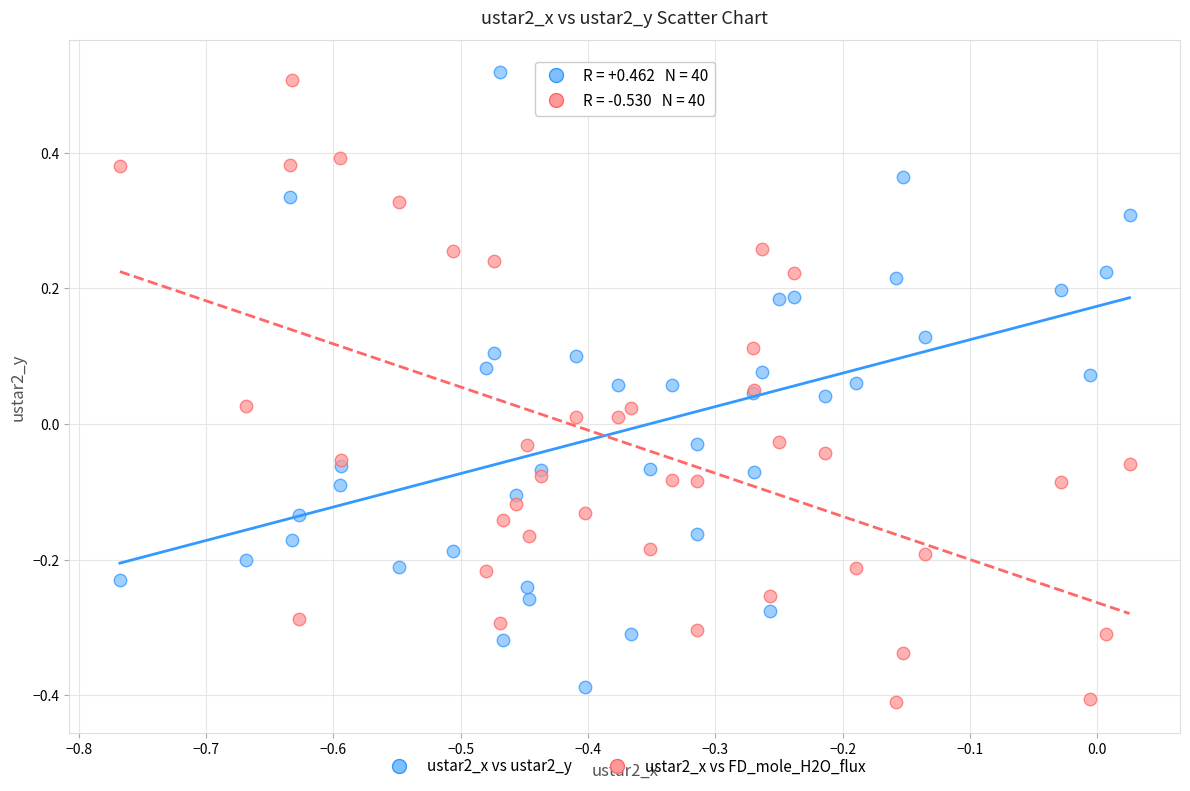

What is the X range (max minus min) for the scatter plot?

0.8